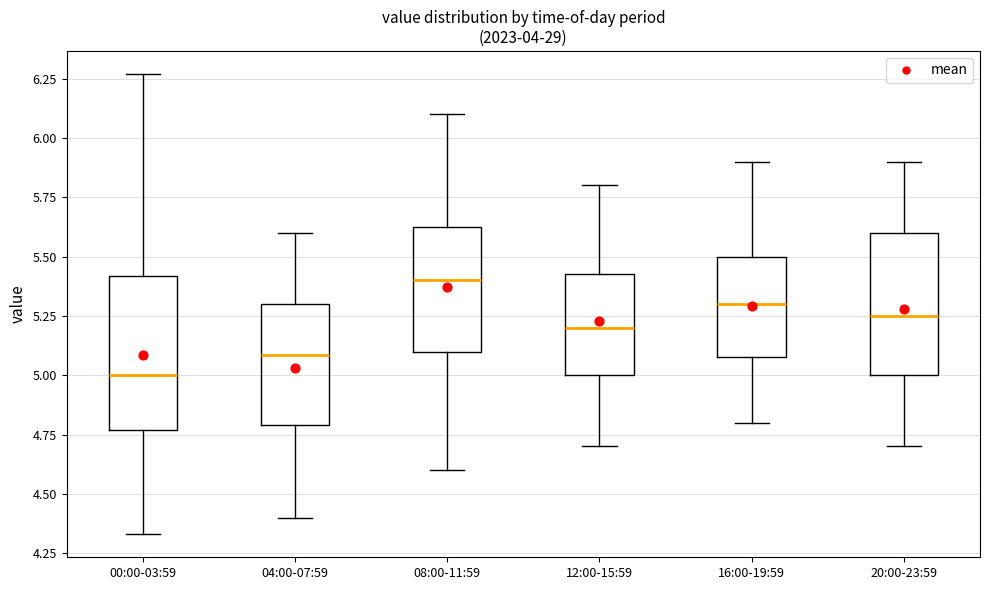

Where does the upper whisker of the box for 08:00-11:59 end on the y-axis? The values are not printed on the chart, so give them approximately, as read against the axis.

6.10